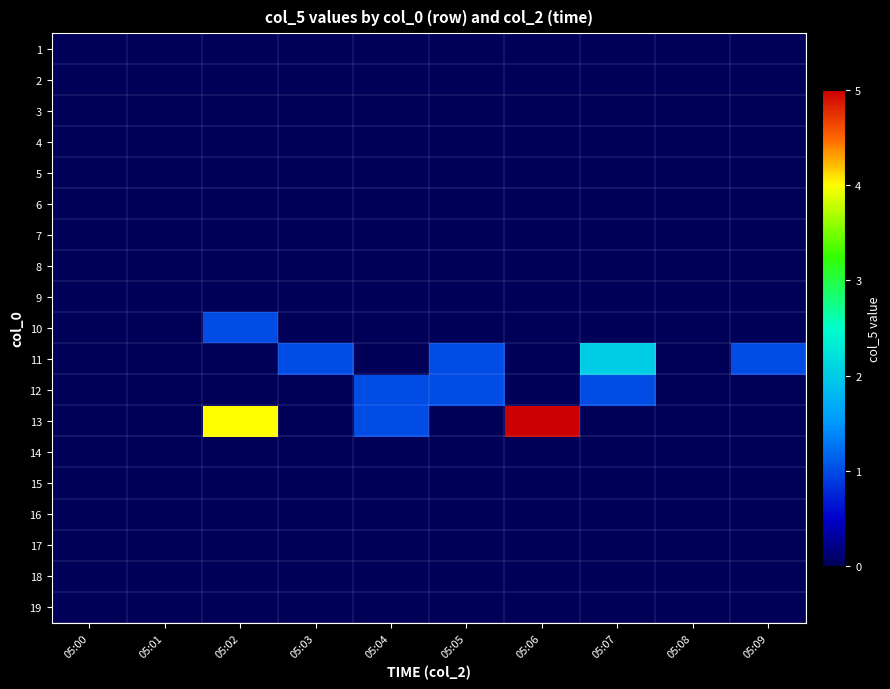

Rank the series at 05:09 from lowest to highest value.

1, 2, 3, 4, 5, 6, 7, 8, 9, 10, 12, 13, 14, 15, 16, 17, 18, 19, 11